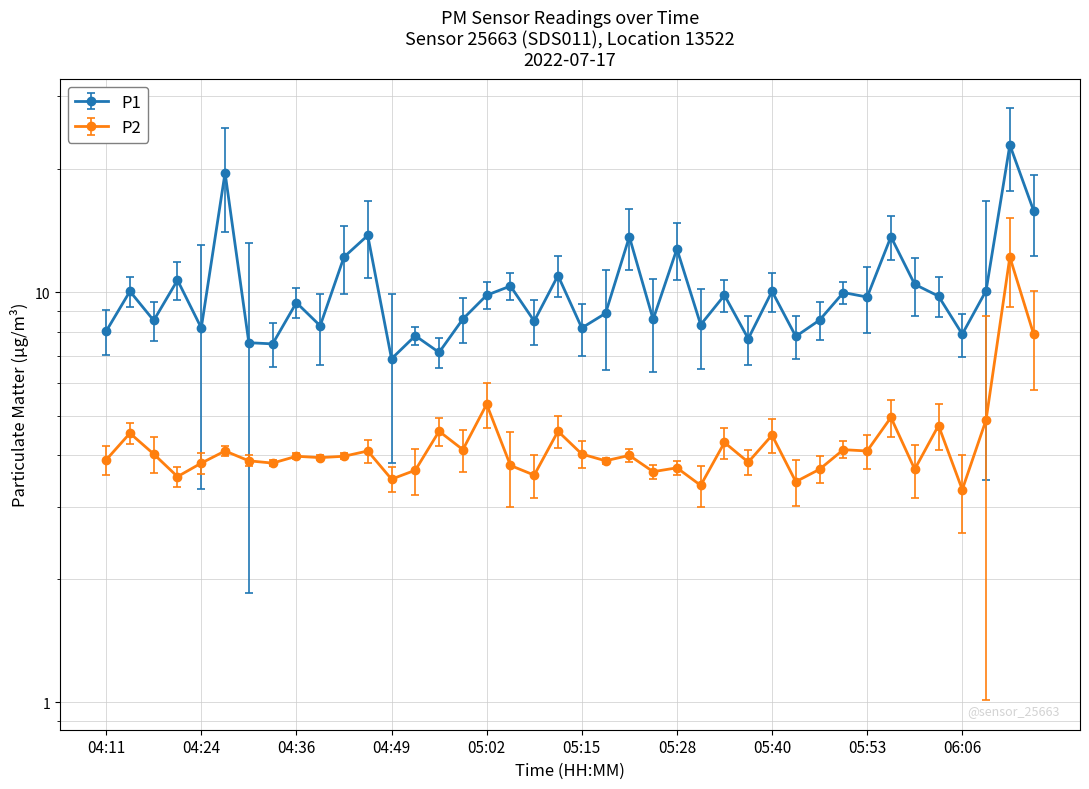

Where is P2 nearest to the value 7?

06:16